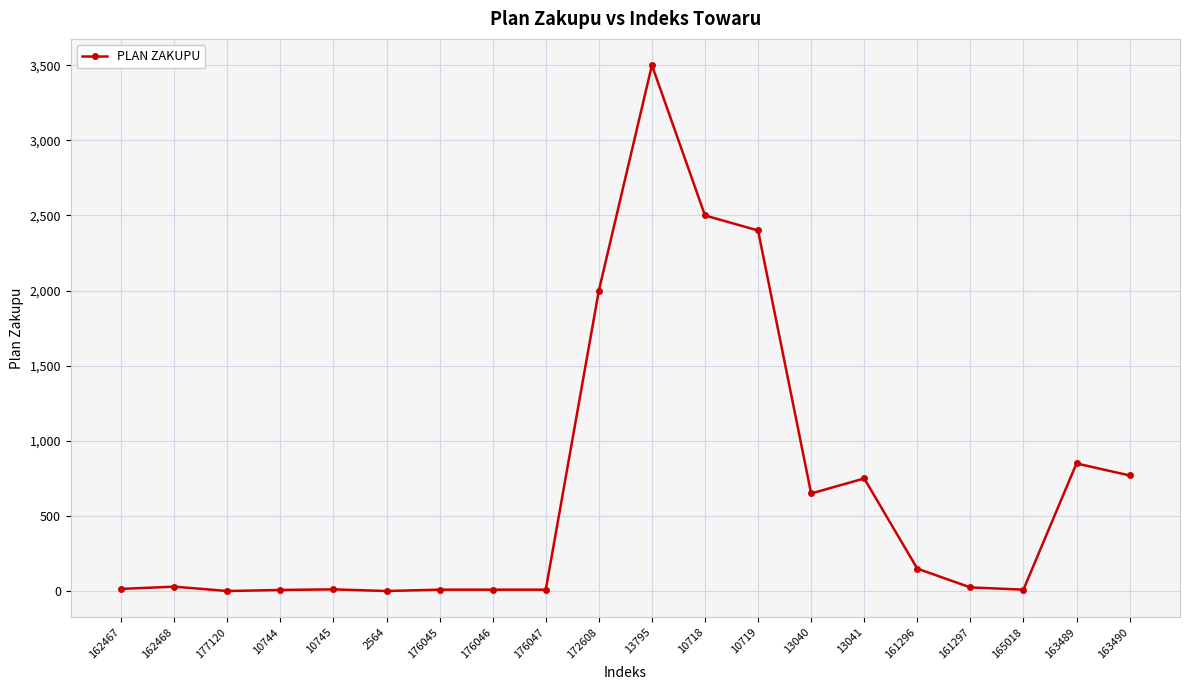

How many values are below 30?

10